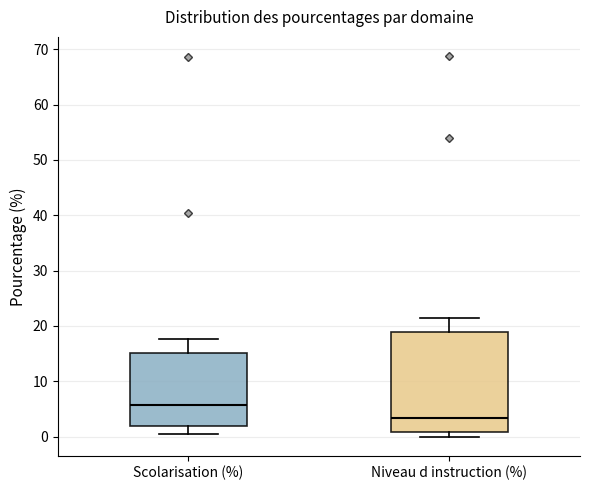

Comparing the boxes themselves (not the whiskers), which one is the tallest?

Niveau d instruction (%)